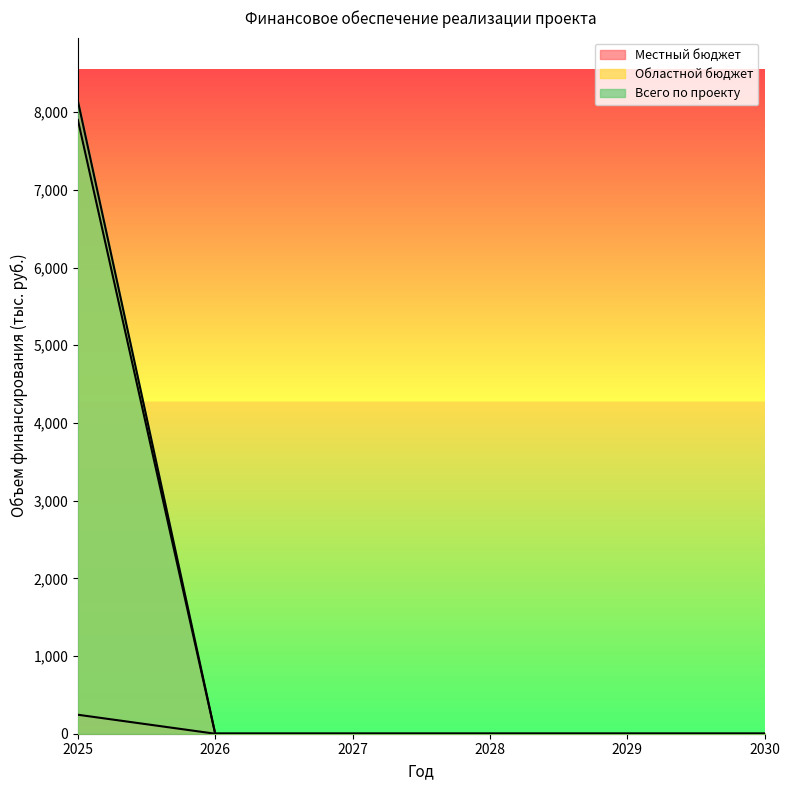

What is the value of the Местный бюджет point at the 1st from the left?

8144.3